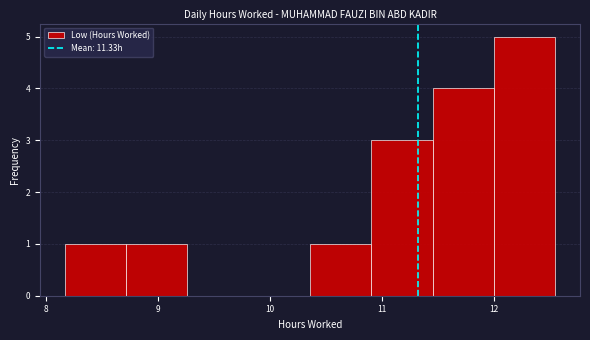

Which range on the x-axis has the tallest bar?

12.0 to 12.6